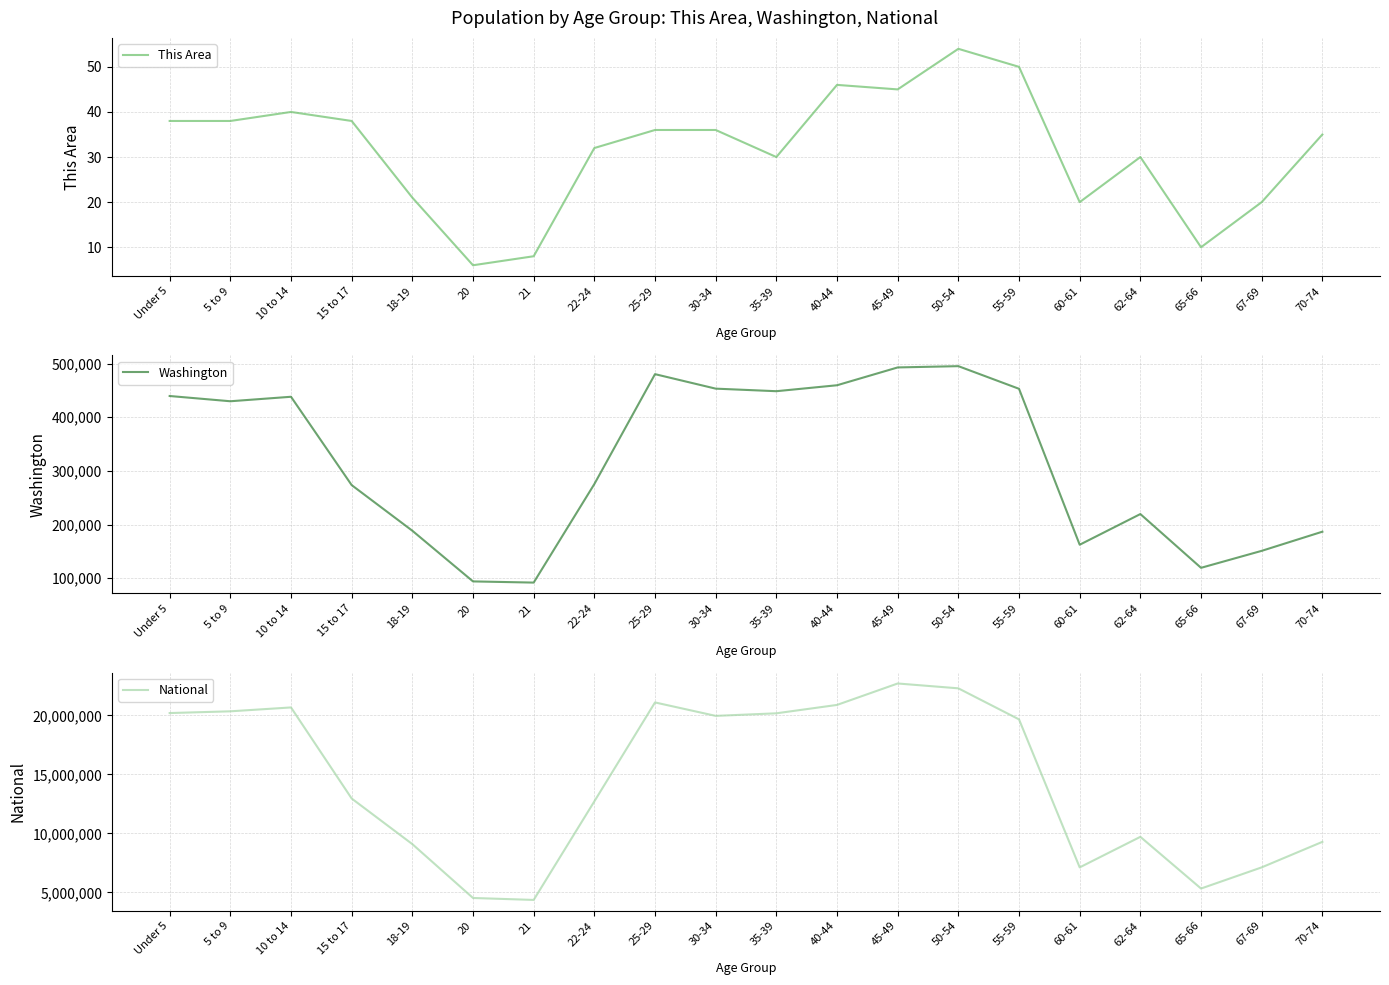

What position from the right is Under 5?

20